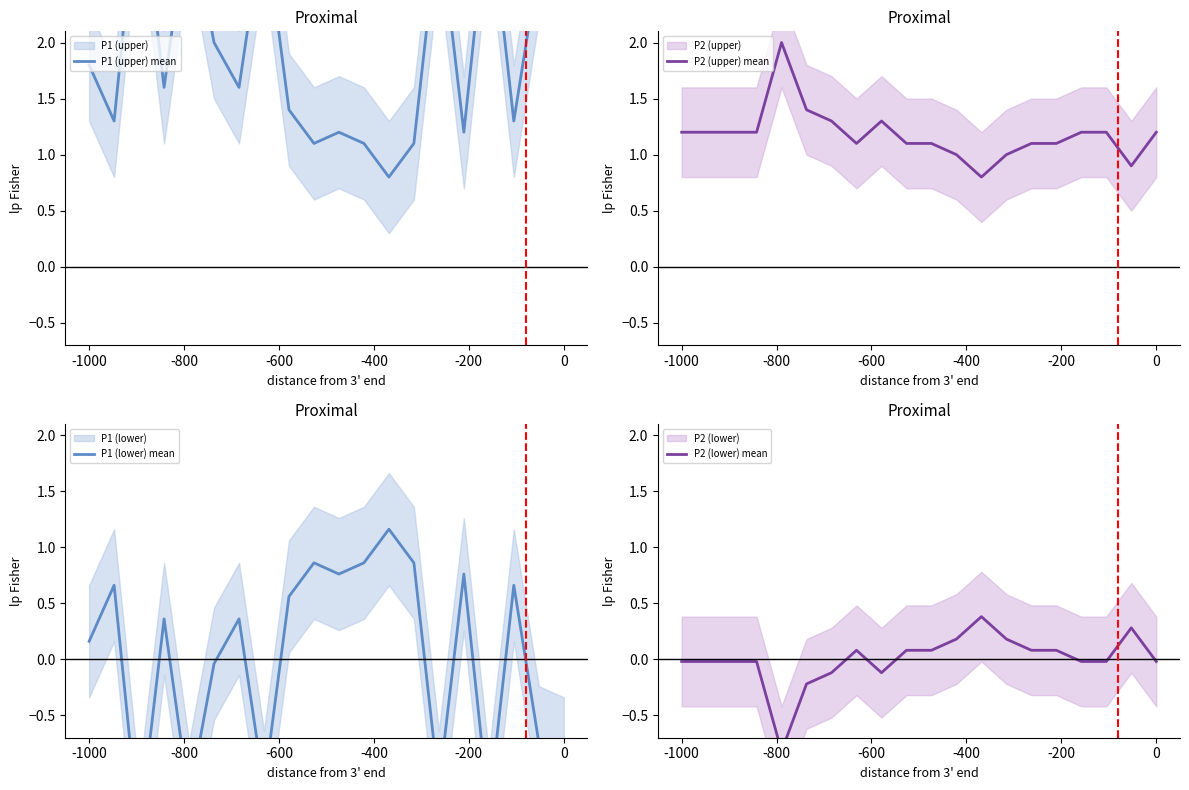

What is the highest value of the P2 (upper) mean series?

2.0